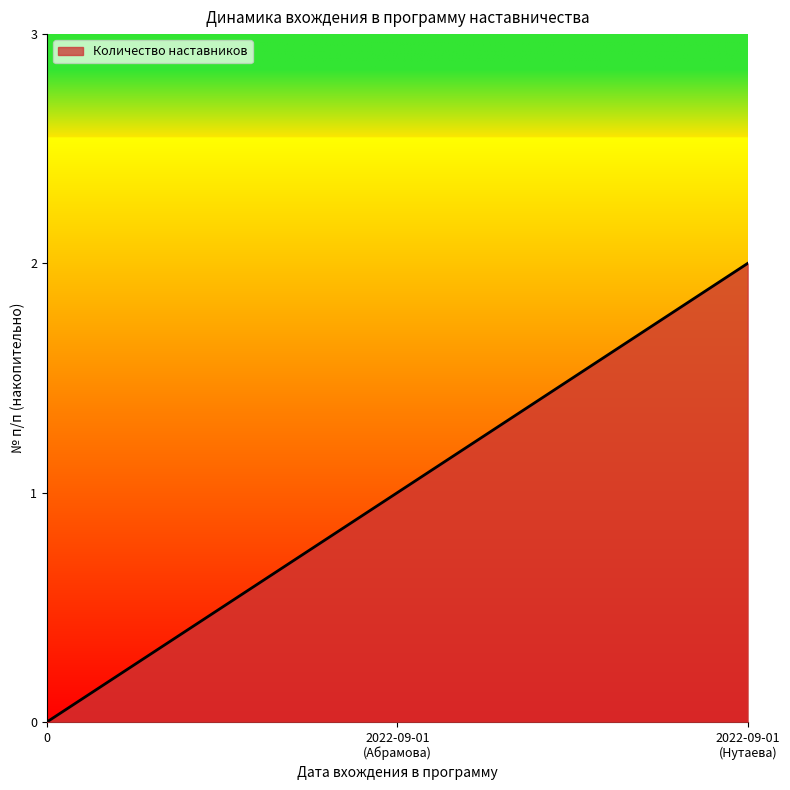

What is the sum of all values?

3